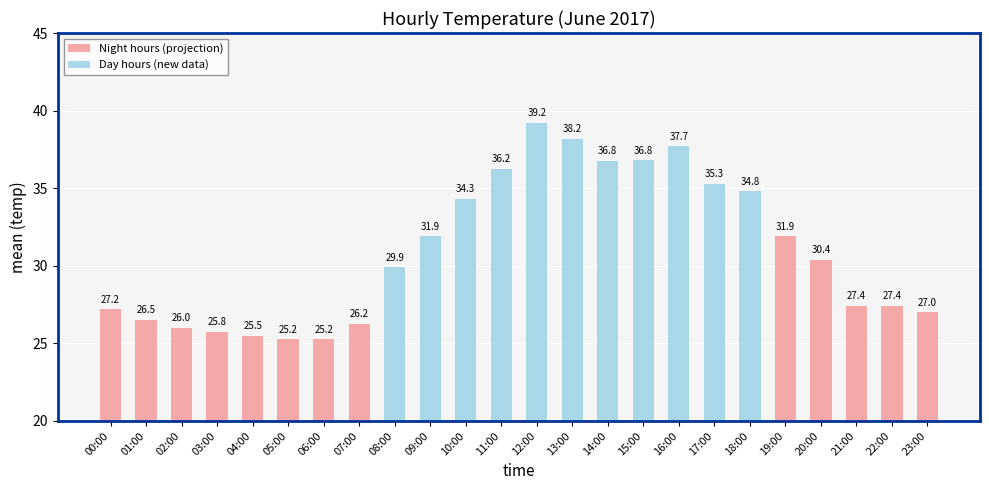

At which label does the data first exceed 30?

09:00